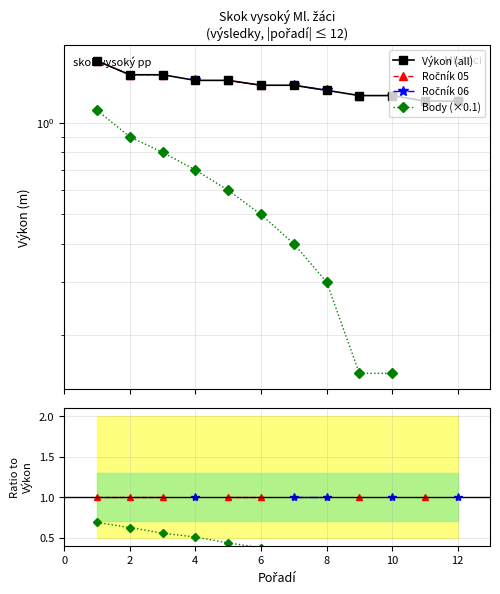

True or false: Body (×0.1) and Body ratio intersect in this chart.

False